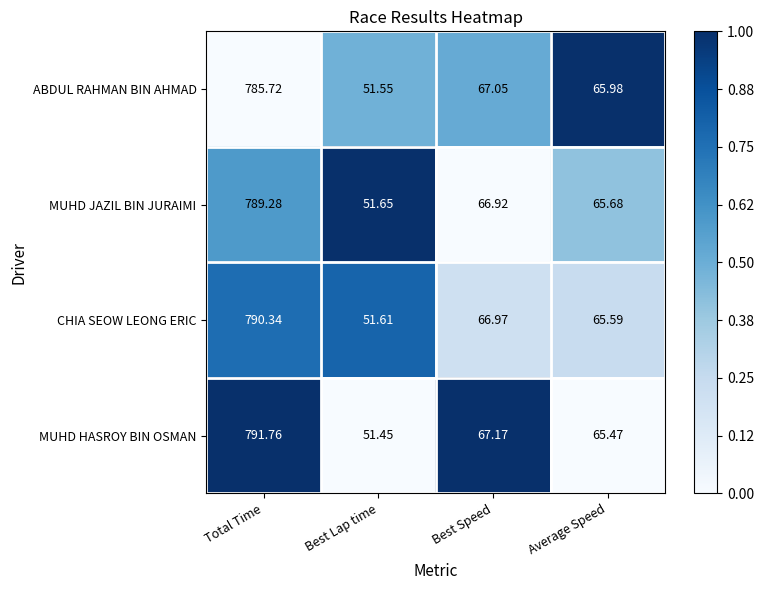

At which label does CHIA SEOW LEONG ERIC reach its peak?

Total Time